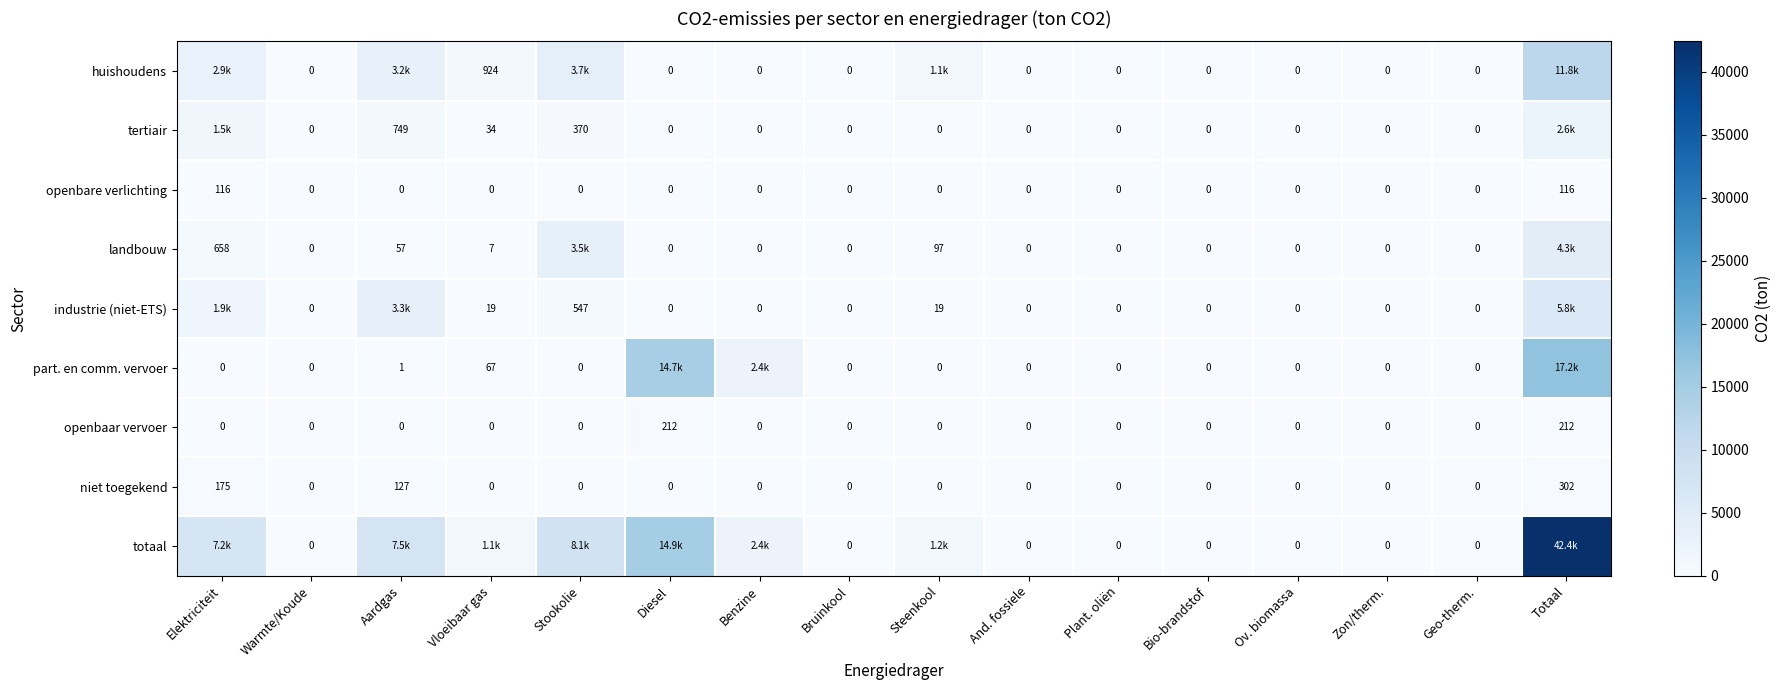

Which series has the largest total across all categories?

totaal